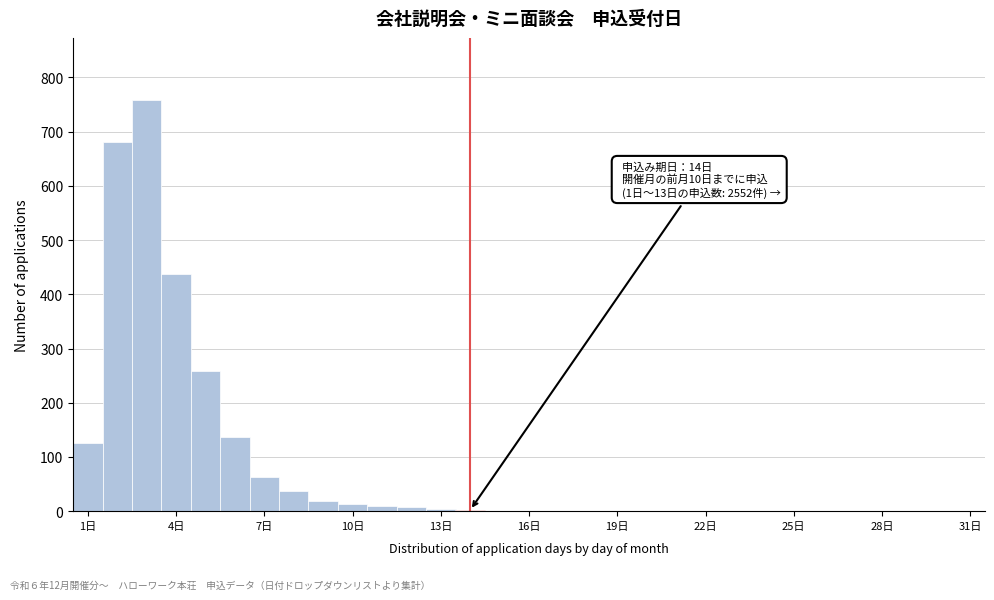

Around what value on the x-axis is the tallest bar? Give the approximate position of its centre, as read against the axis.

3.0